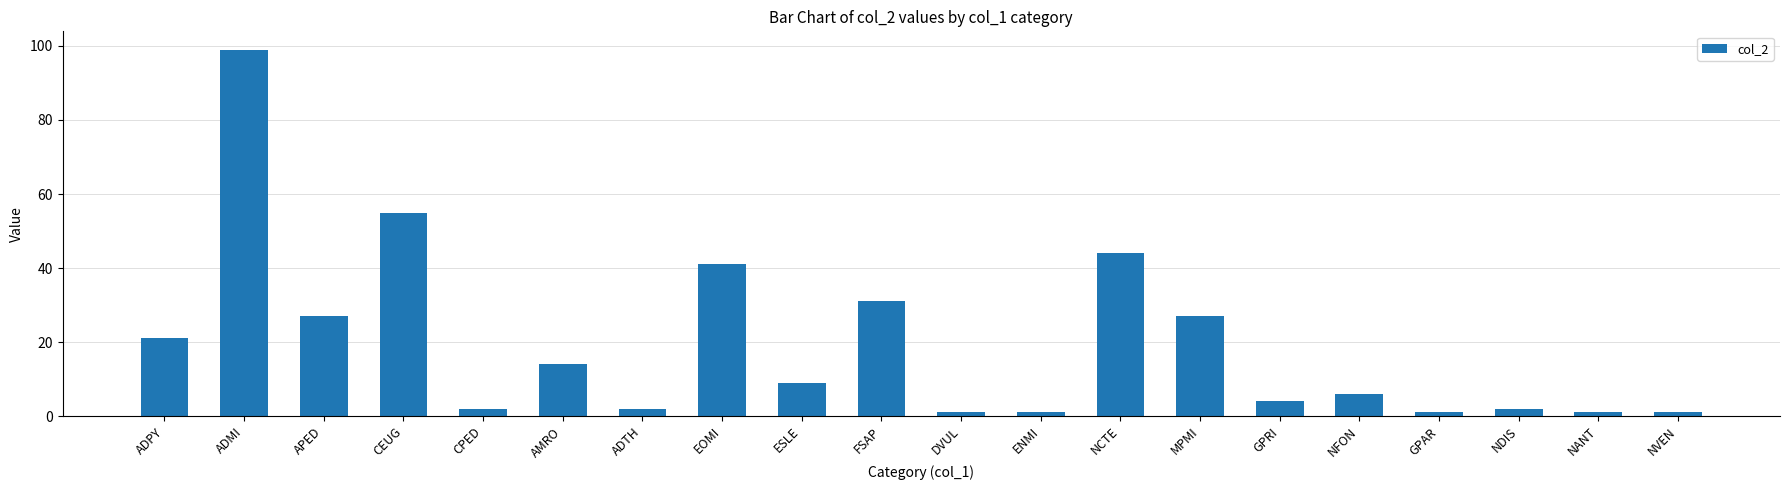

Which has a higher value, NCTE or NFON?

NCTE